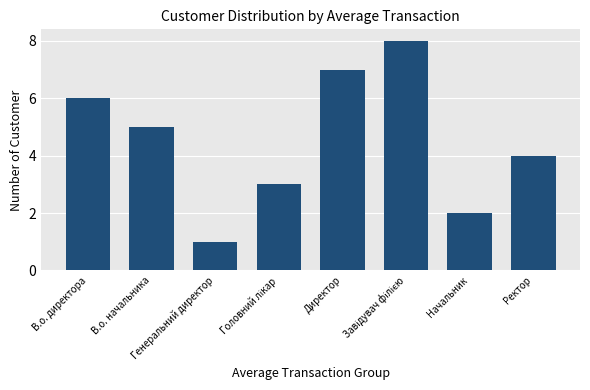

What is the maximum value shown in the chart?

8